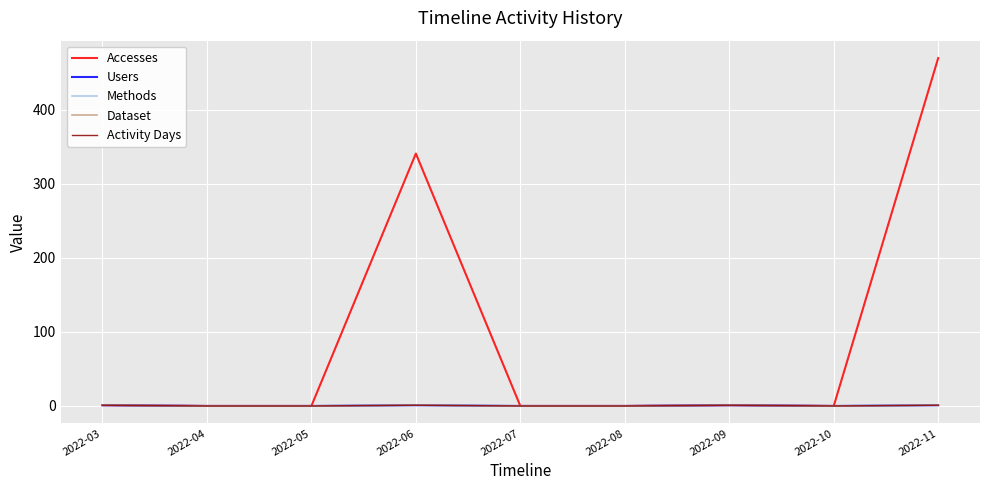

At which category is the sum across all series the highest?

2022-11